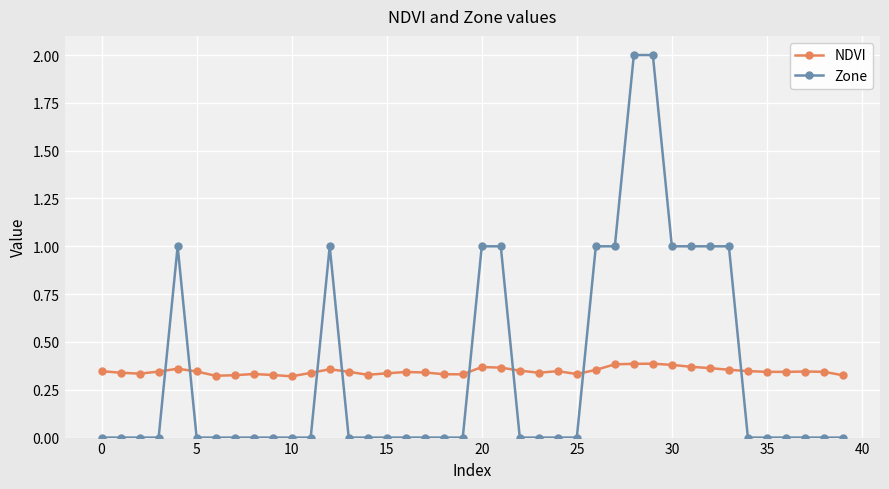

What is the value of the Zone point at the 5th from the left?

1.0